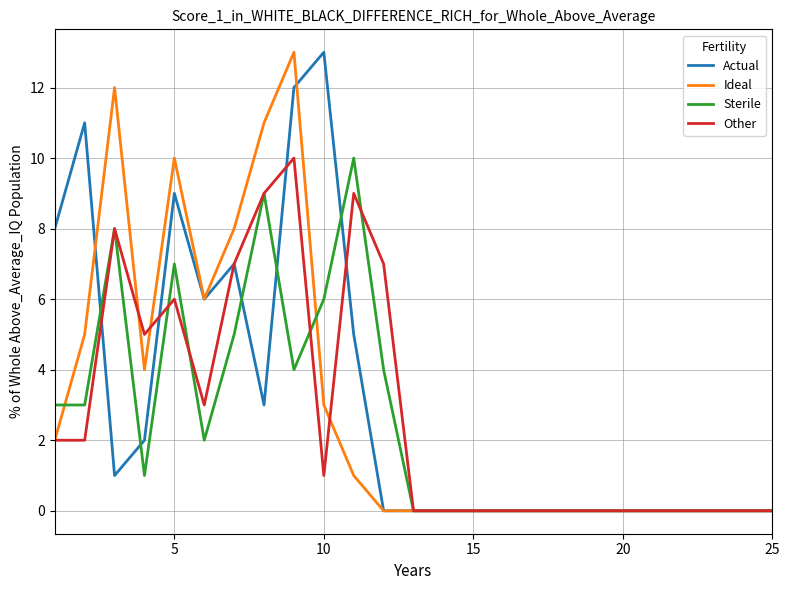

What is the difference between the second highest and minimum values in the Ideal series?

12